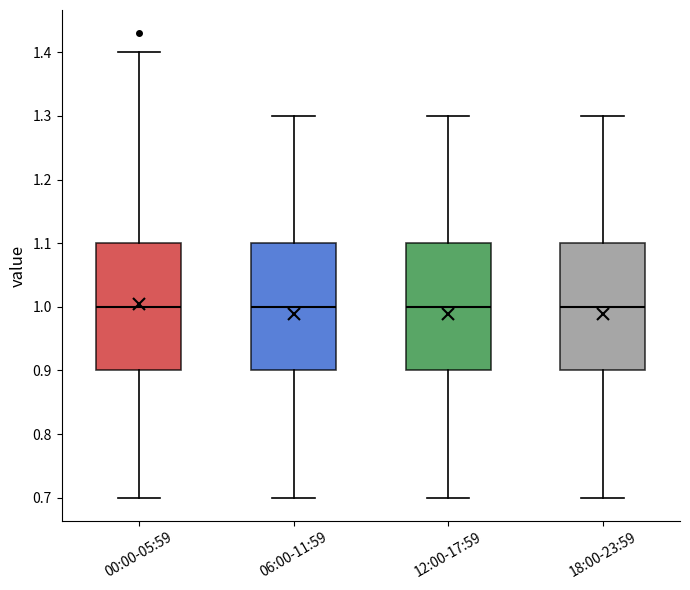

Reading left to right, read every box against the y-axis: the position of its median line, the range the box covers, and the ends of its whiskers. The values are not printed on the chart, so give them approximately, as read against the axis.

00:00-05:59: median 1.0, box 0.9 to 1.1, whiskers 0.7 to 1.4
06:00-11:59: median 1.0, box 0.9 to 1.1, whiskers 0.7 to 1.3
12:00-17:59: median 1.0, box 0.9 to 1.1, whiskers 0.7 to 1.3
18:00-23:59: median 1.0, box 0.9 to 1.1, whiskers 0.7 to 1.3